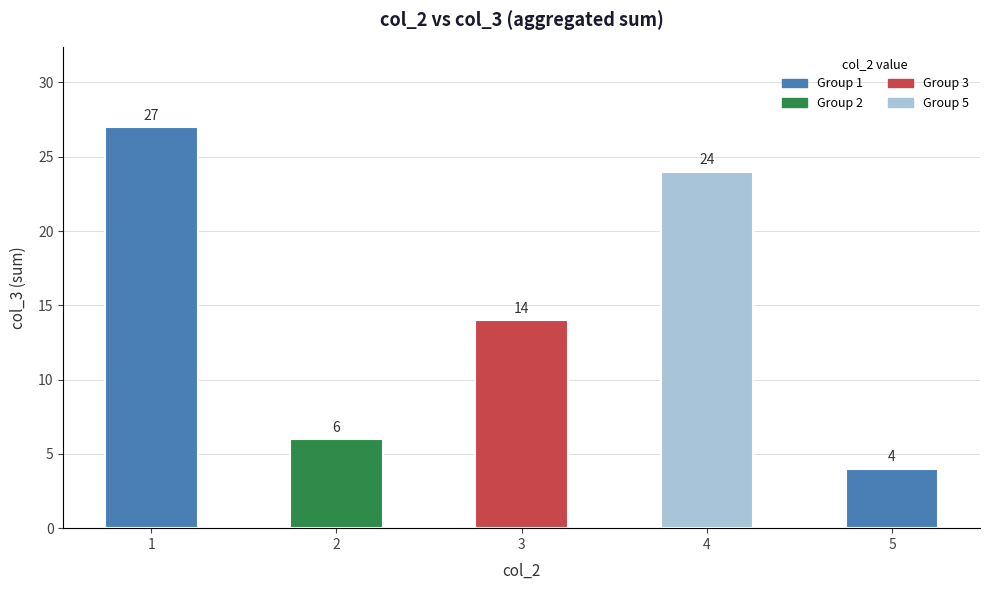

How many data points does each series have?

5